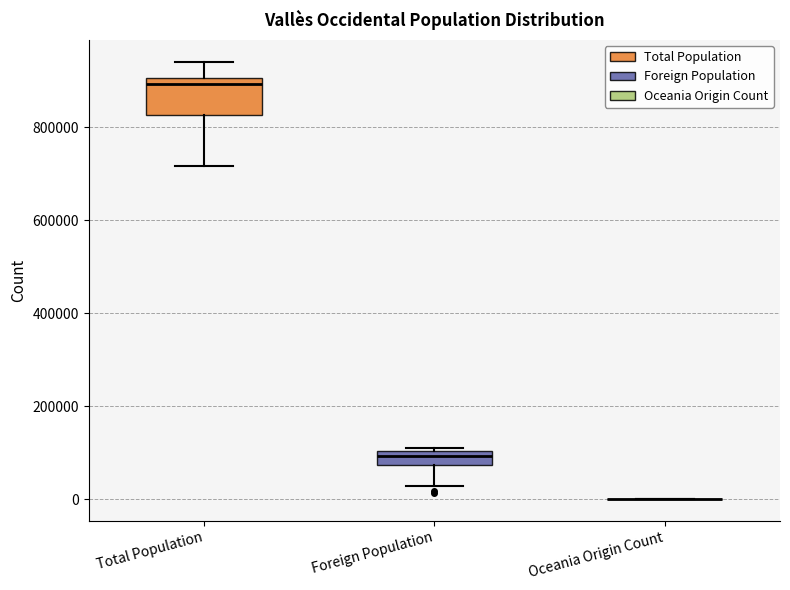

Reading left to right, read every box against the y-axis: the position of its median line, the range the box covers, and the ends of its whiskers. The values are not printed on the chart, so give them approximately, as read against the axis.

Total Population: median 900000 (just below the box's upper edge), box 820000 to 900000, whiskers 720000 to 940000
Foreign Population: median 100000 (inside the box), box 80000 to 100000, whiskers 20000 to 120000
Oceania Origin Count: box collapsed to a line at 0, whiskers 0 to 0